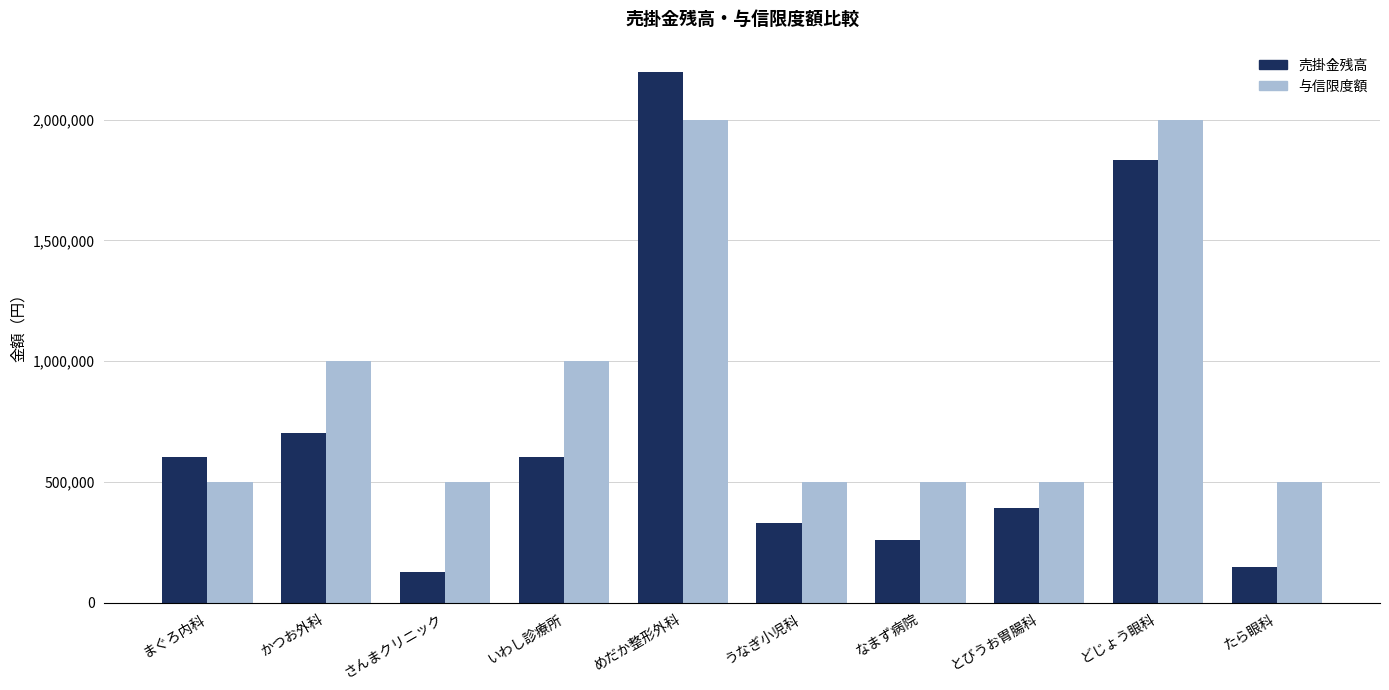

What is the label of the 3rd bar from the right?

とびうお胃腸科